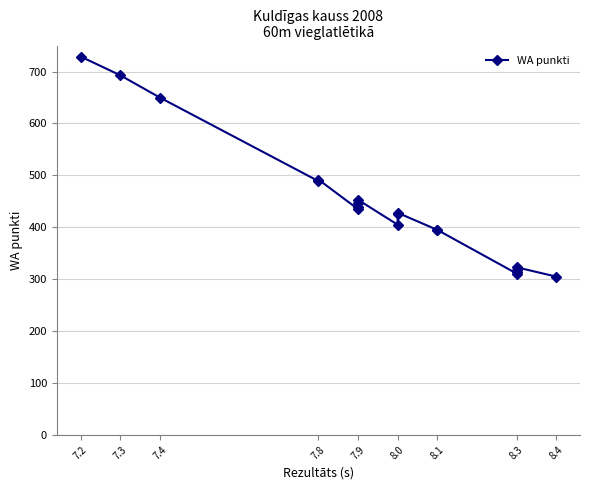

Reading left to right, extract all data points from this chart.

729	693	650	489	492	435	439	446	453	405	425	428	395	395	311	314	317	323	305